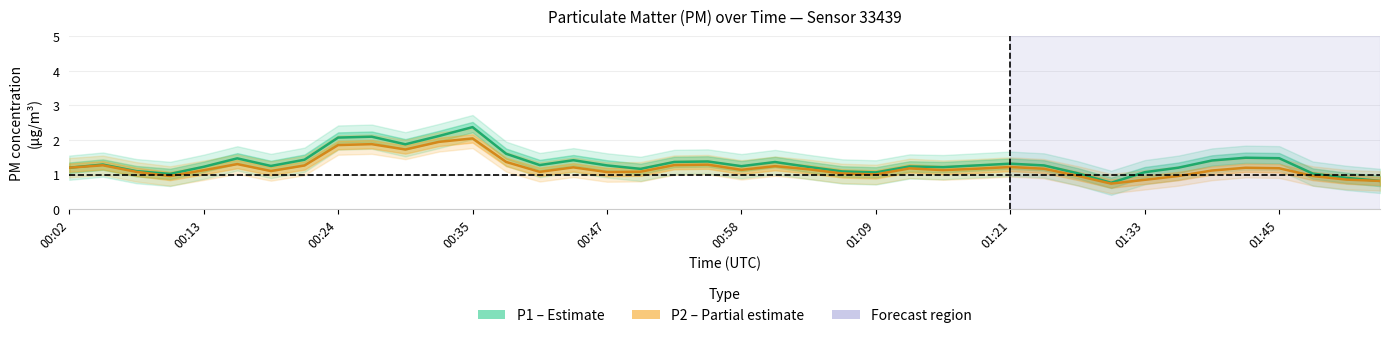

What is the sum of the P1 (PM10) values at 34 and 00:02?

2.6